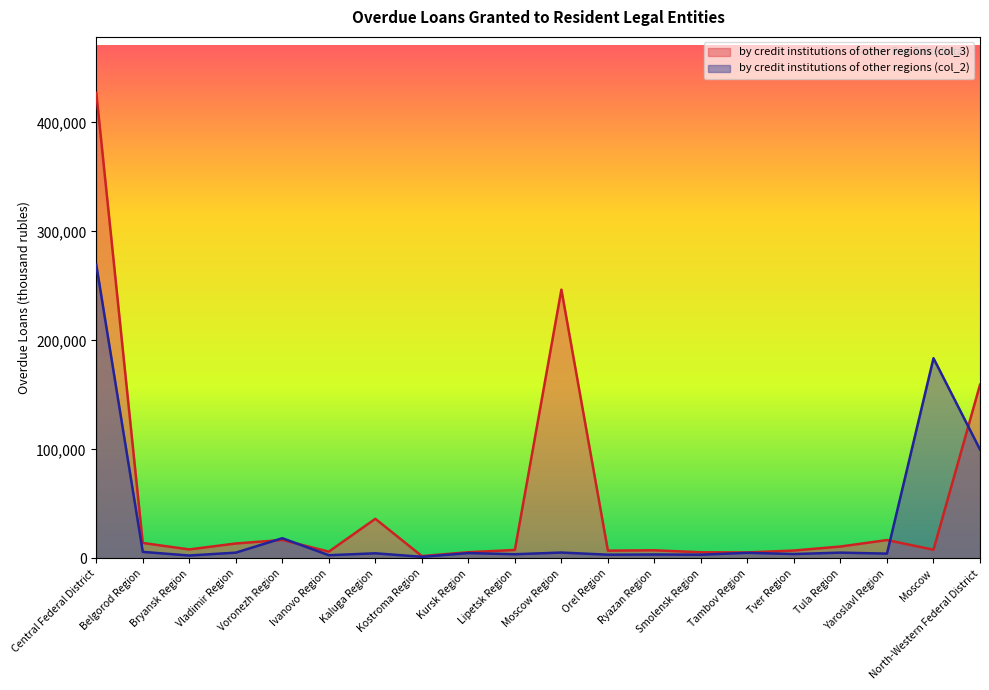

Count the number of data series in this chart.

2